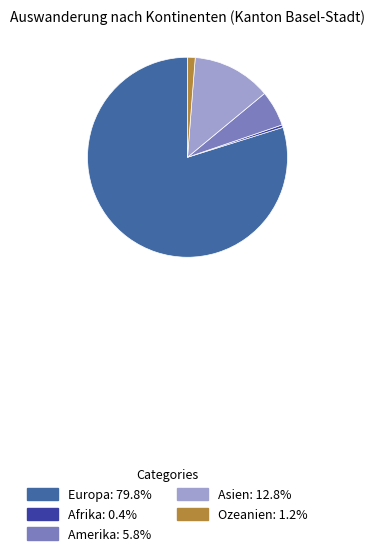

Does Europa: 79.8% account for over 50% of the chart?

Yes